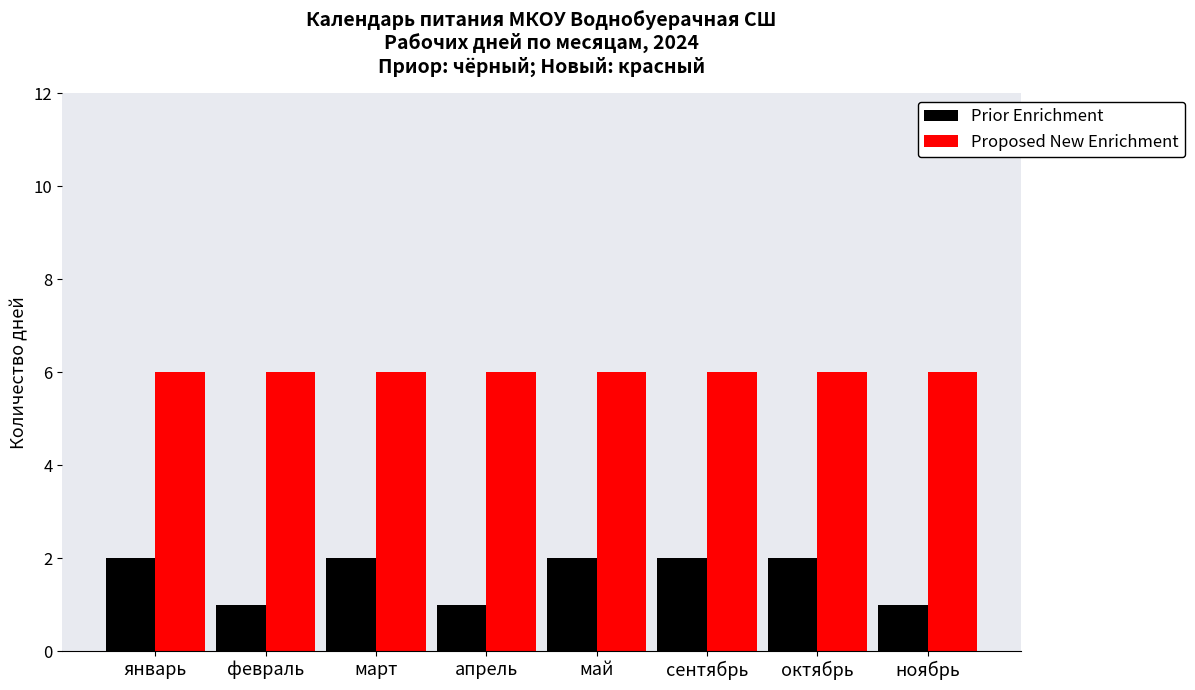

At март, list the series in order from smallest to largest.

Prior Enrichment, Proposed New Enrichment